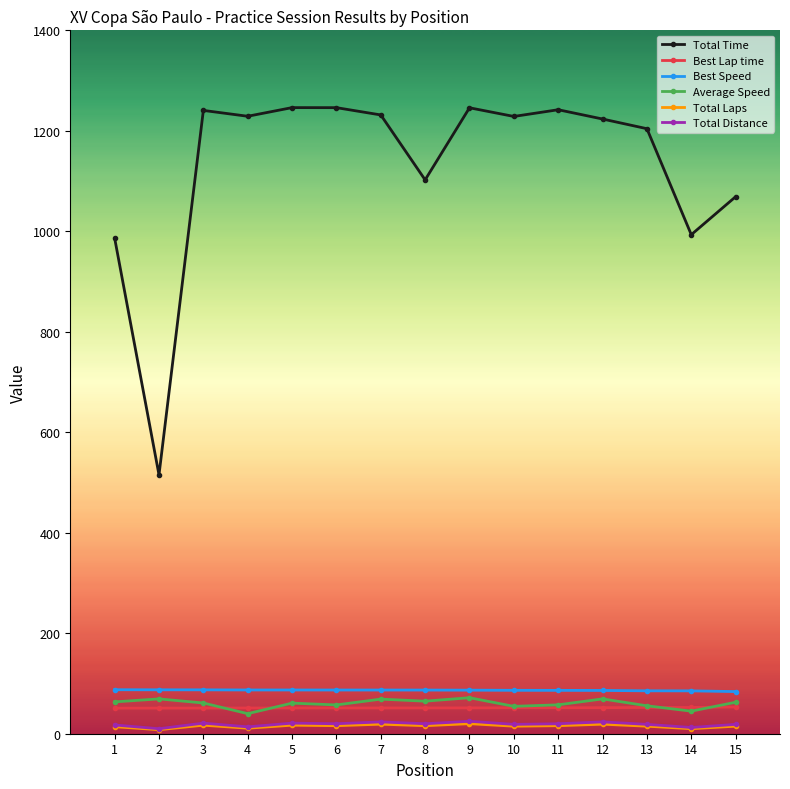

True or false: Total Time has more than 2 points higher than both neighbors.

True